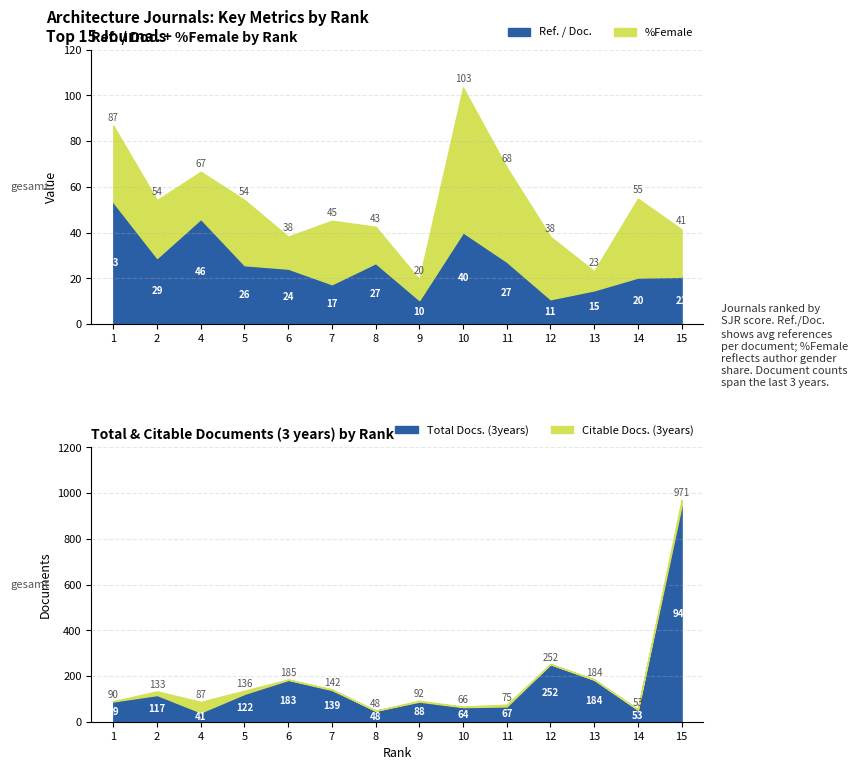

What are all the series names shown in the legend?

Ref. / Doc., %Female, Total Docs. (3years), Citable Docs. (3years)